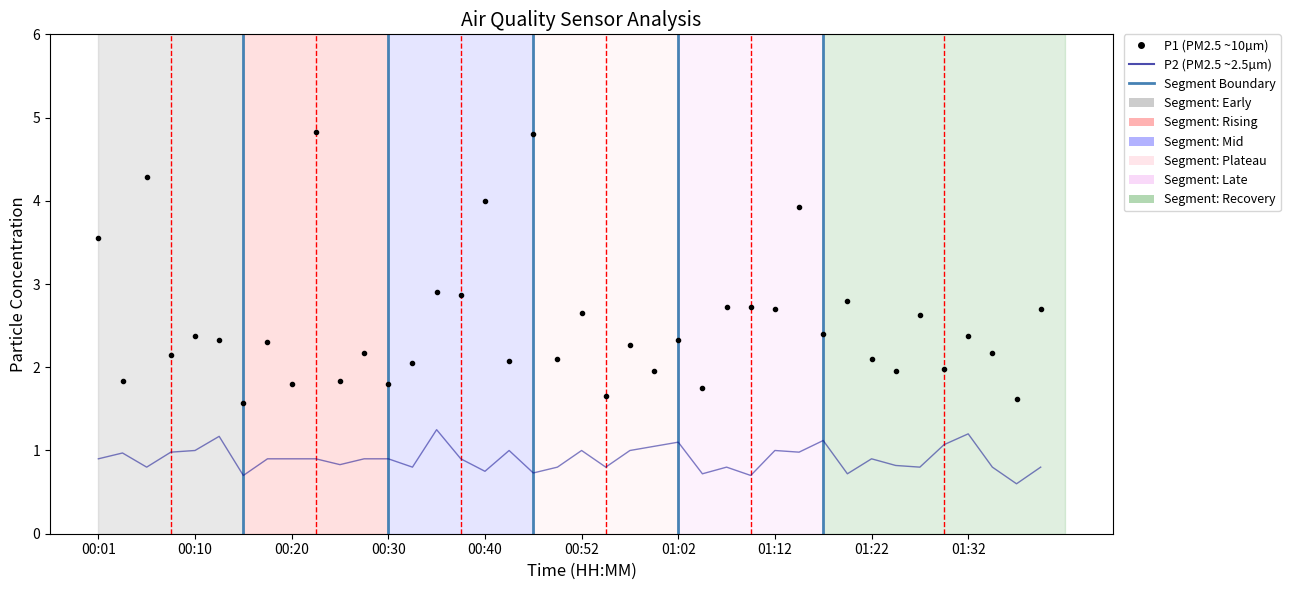

What is the lowest value of the P2 (PM2.5 ~2.5µm) series?

0.6